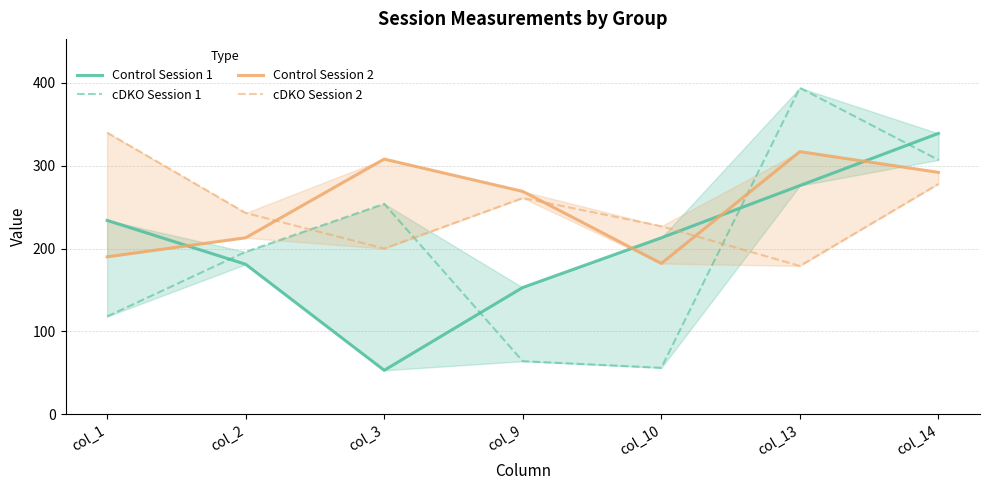

Rank the series by their maximum value, from highest to lowest.

cDKO Session 1, cDKO Session 2, Control Session 1, Control Session 2